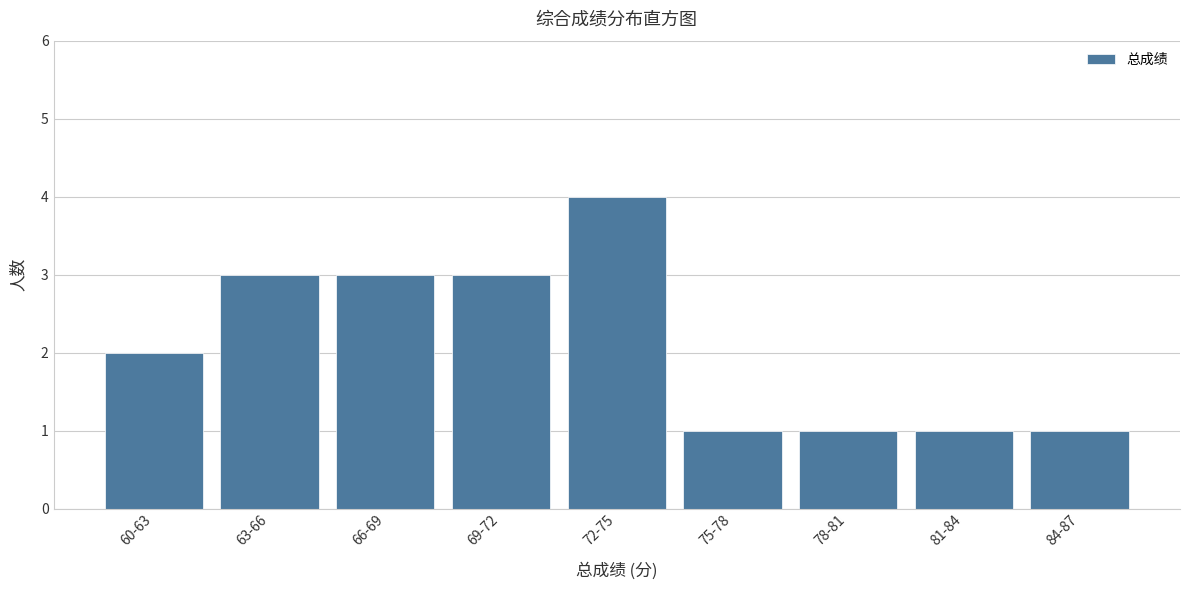

Reading right to left, extract all data points from this chart.

1	1	1	1	4	3	3	3	2